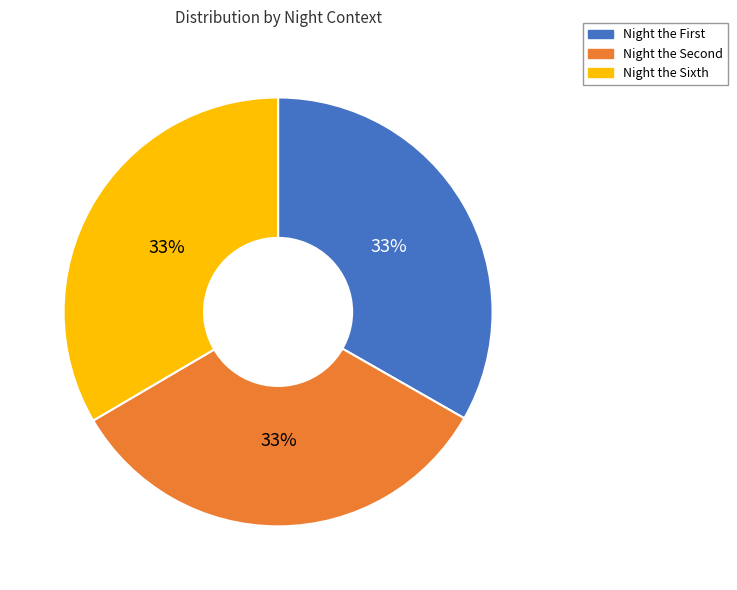

Is there a majority slice in this chart?

No